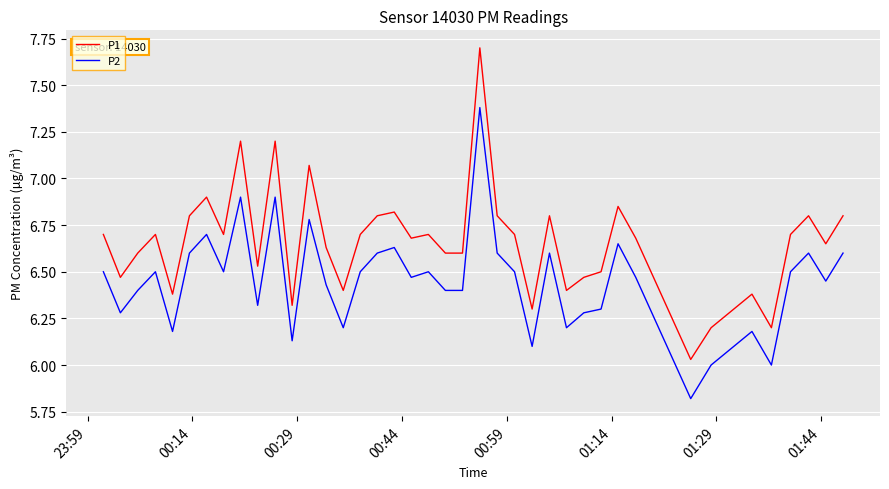

True or false: P1 and P2 intersect in this chart.

False